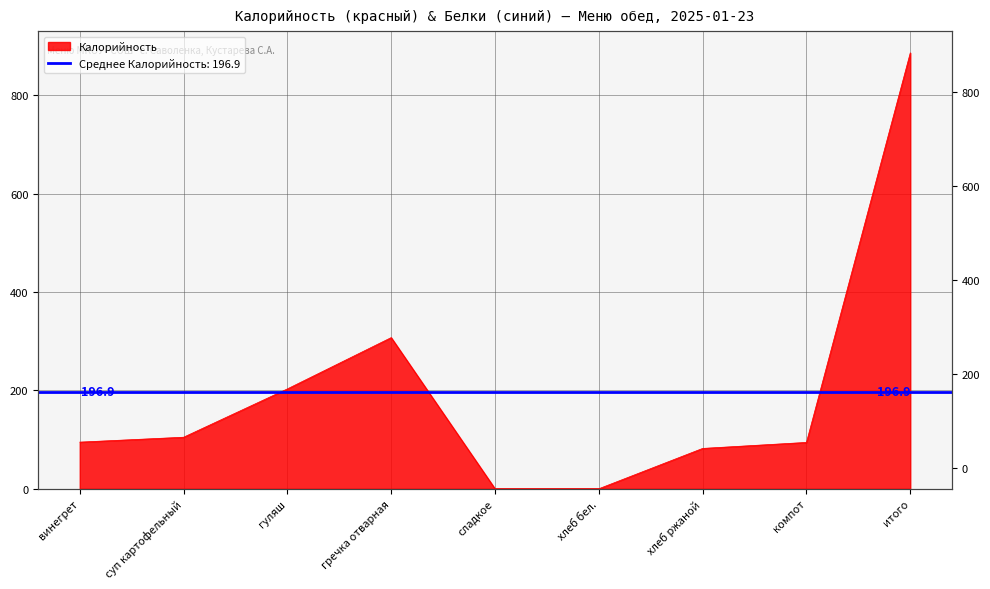

True or false: the data has more than 0 interior local peaks.

True